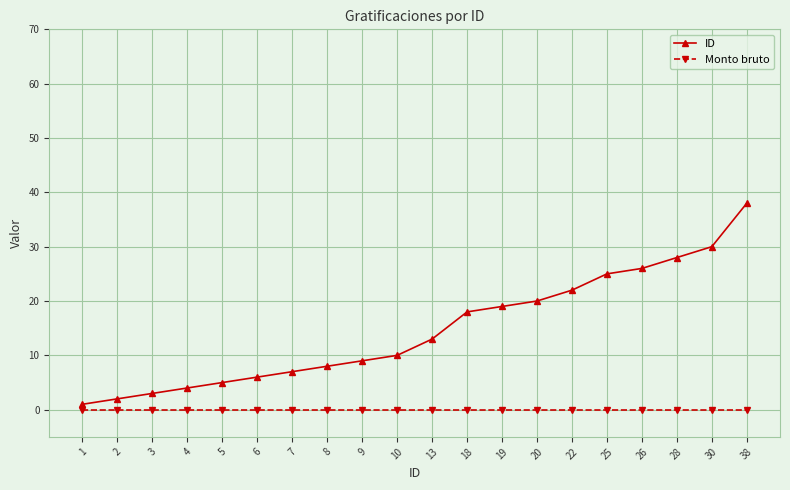

Which series changed the most between 28 and 38?

ID